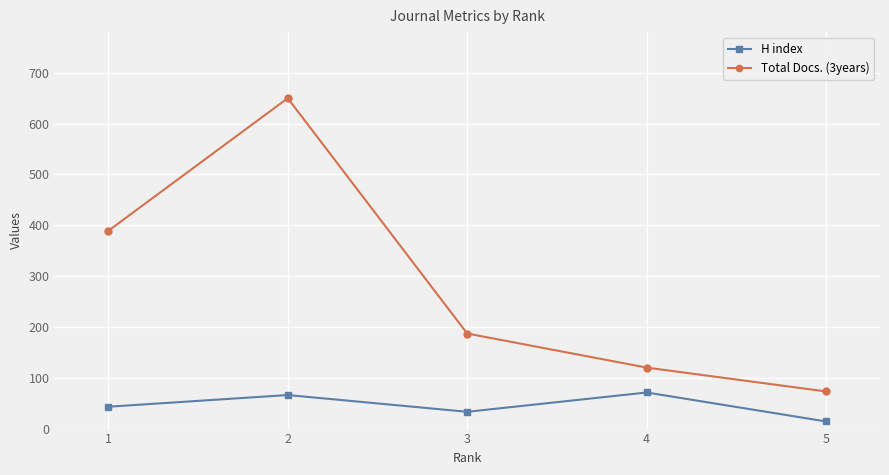

What is the approximate value of Total Docs. (3years) at 1, to the nearest 100?

400